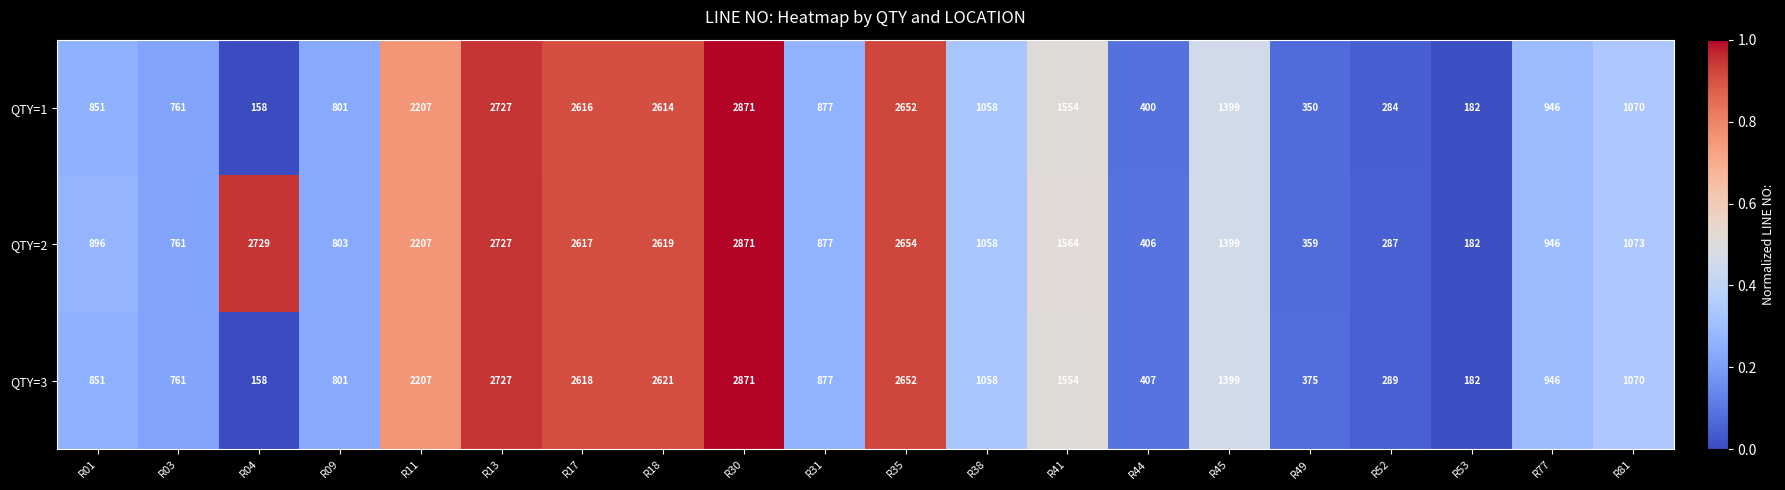

Which series has the largest total across all categories?

QTY=2